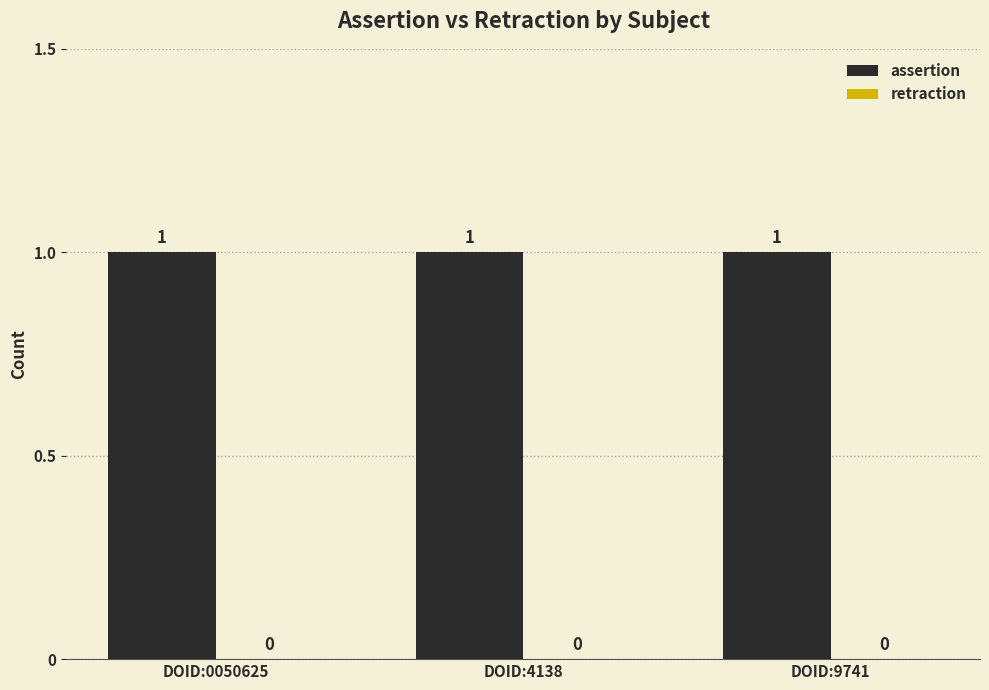

Does the chart contain stacked bars?

No